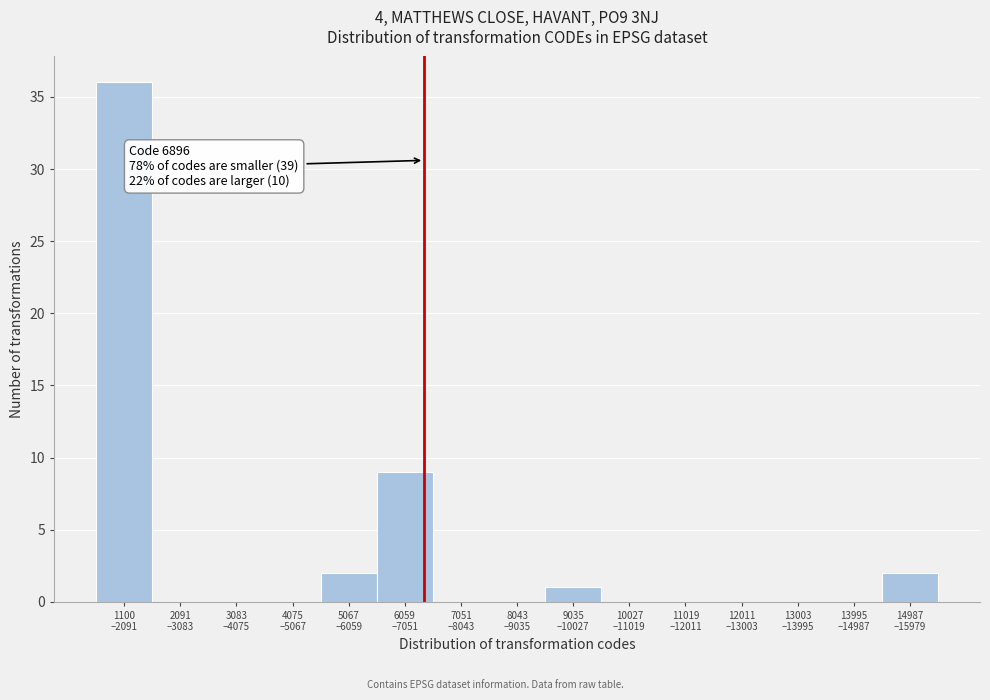

What is the sum of all values?

50